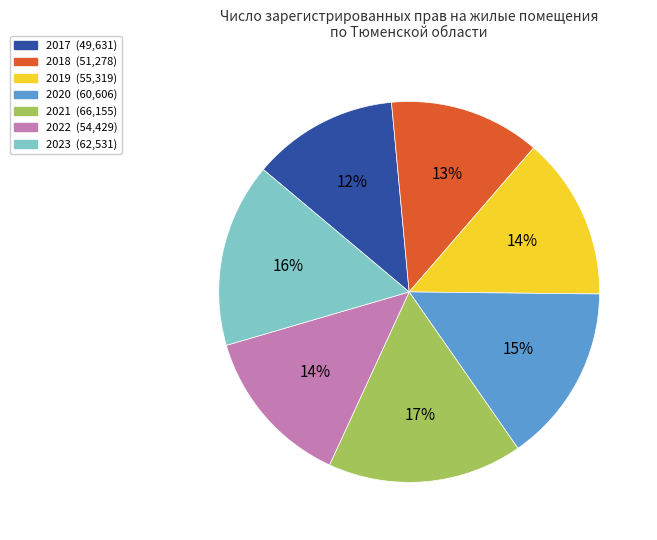

What is the largest slice in the pie chart?

2021